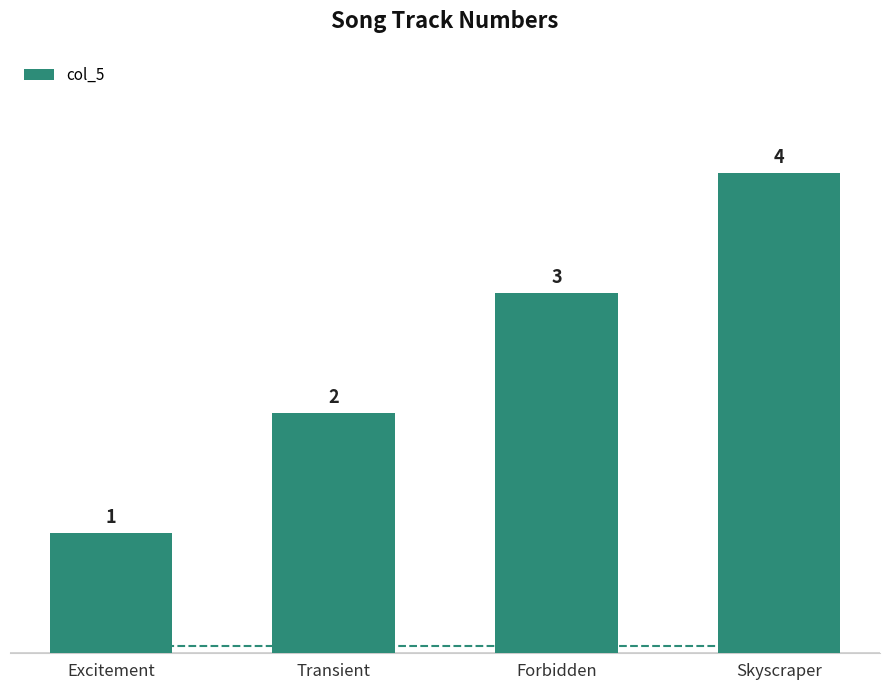

List the labels in order of value, largest first.

Skyscraper, Forbidden, Transient, Excitement